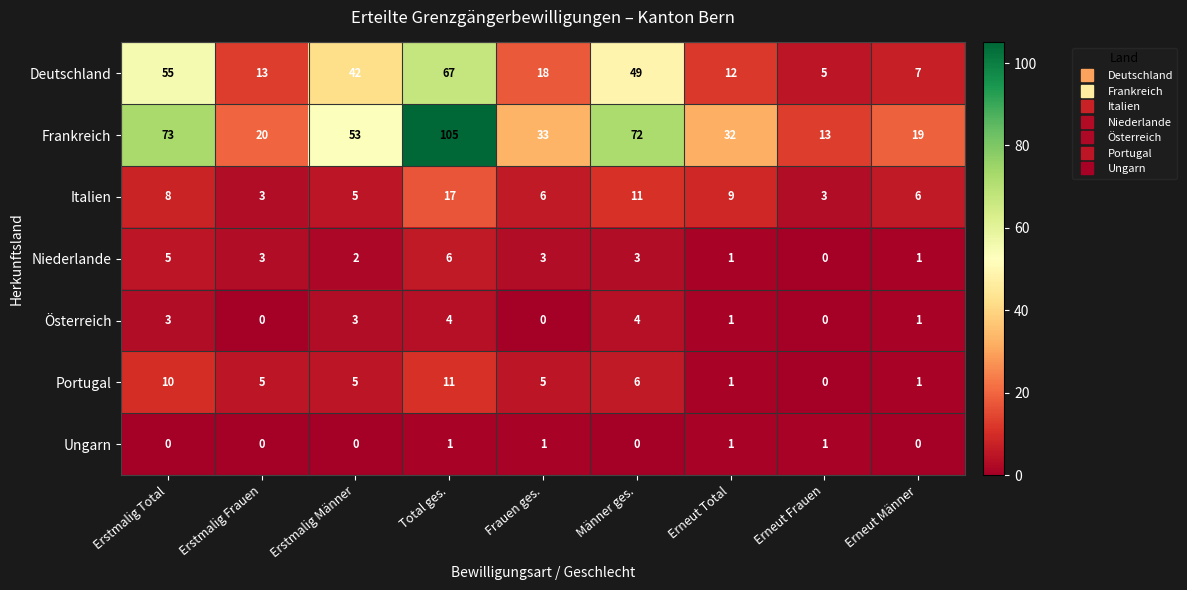

How many categories are shown in the chart?

9